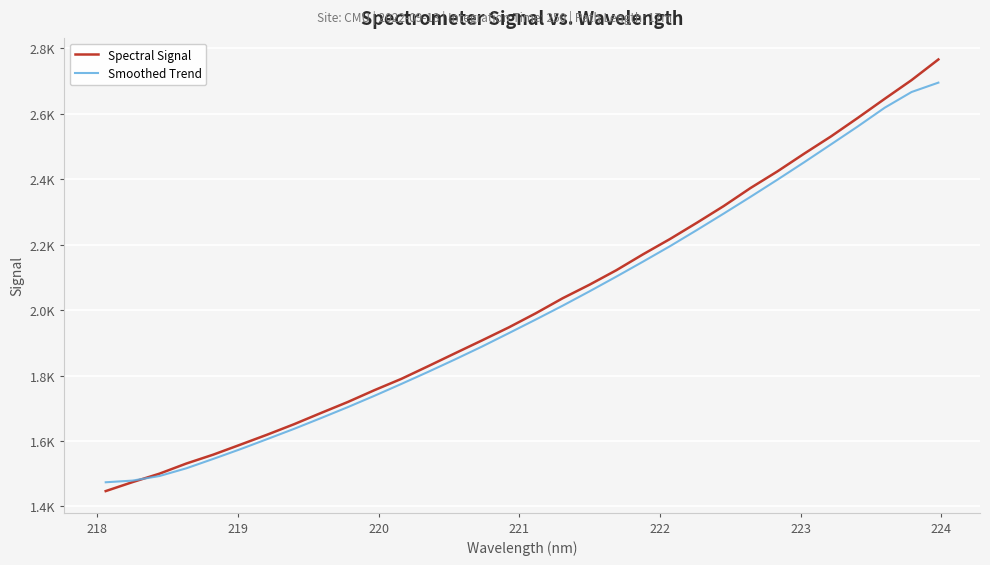

Does the chart display data point markers on the line(s)?

No